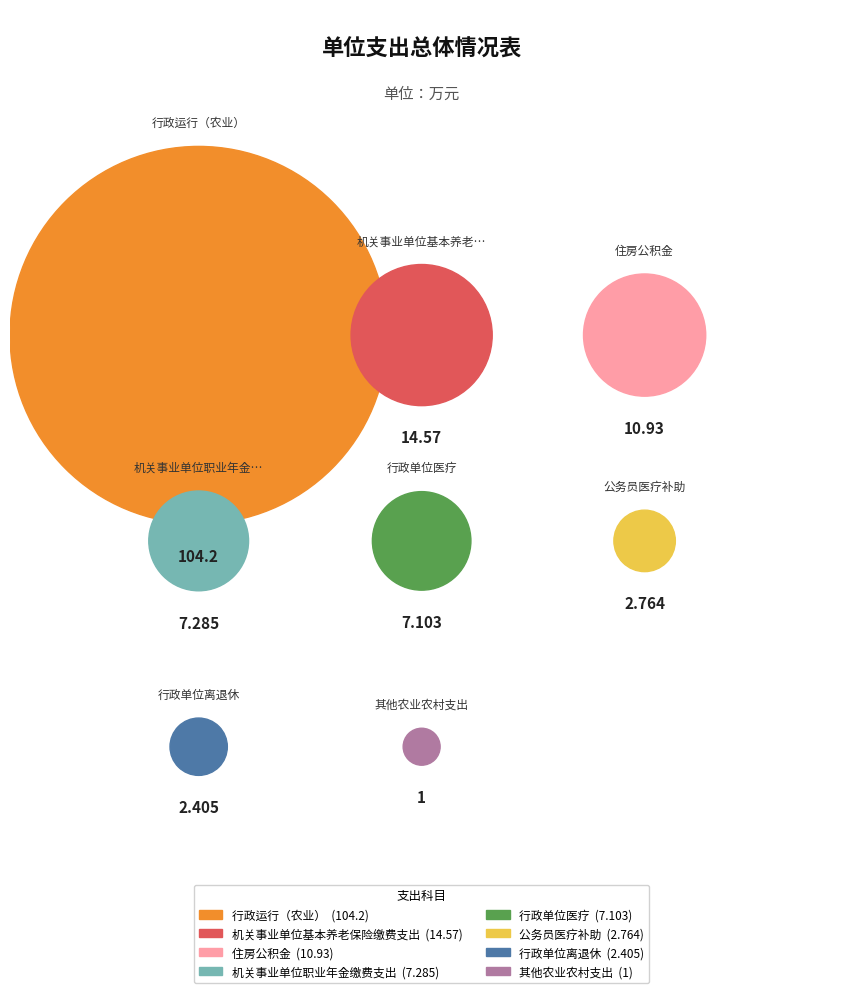

True or false: 其他农业农村支出 accounts for 8% of the total.

False